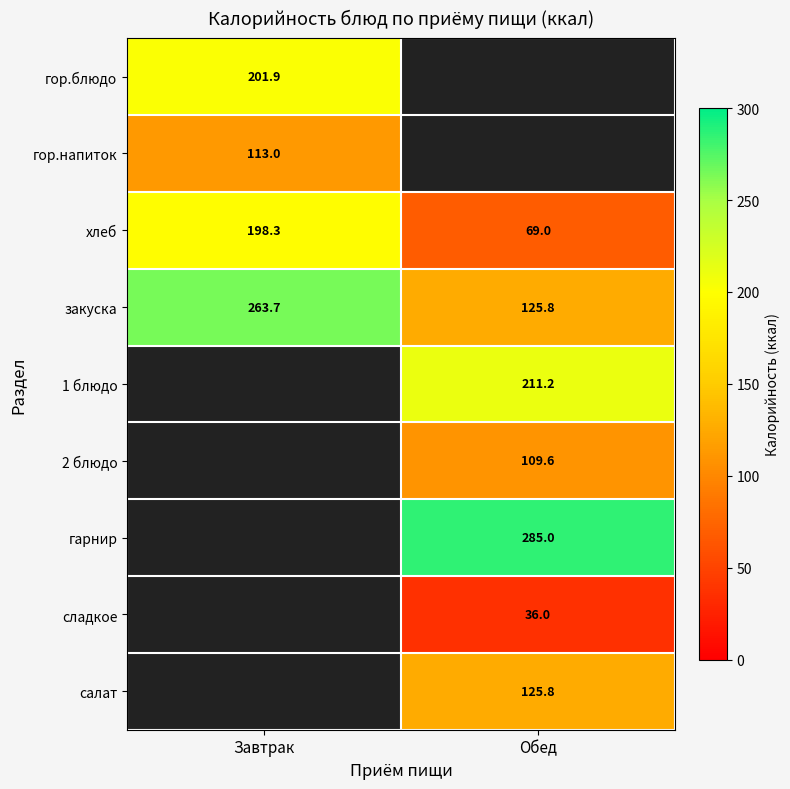

Between Завтрак and Обед, which is larger?

Обед